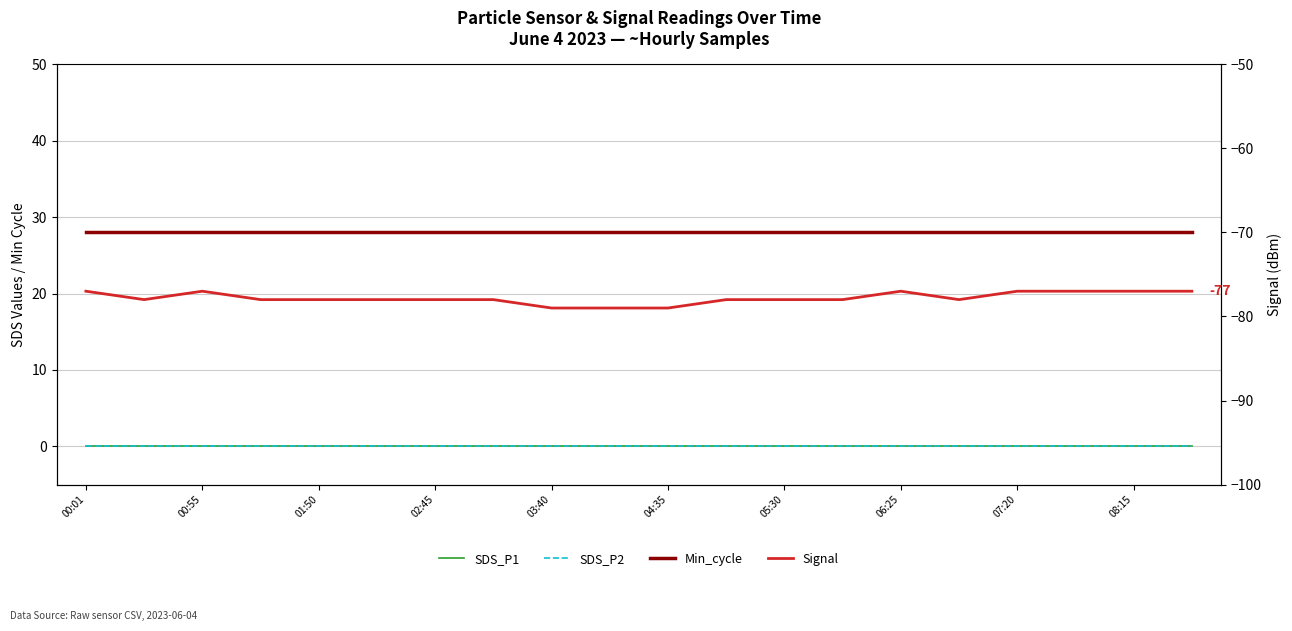

What are all the series names shown in the legend?

SDS_P1, SDS_P2, Min_cycle, Signal